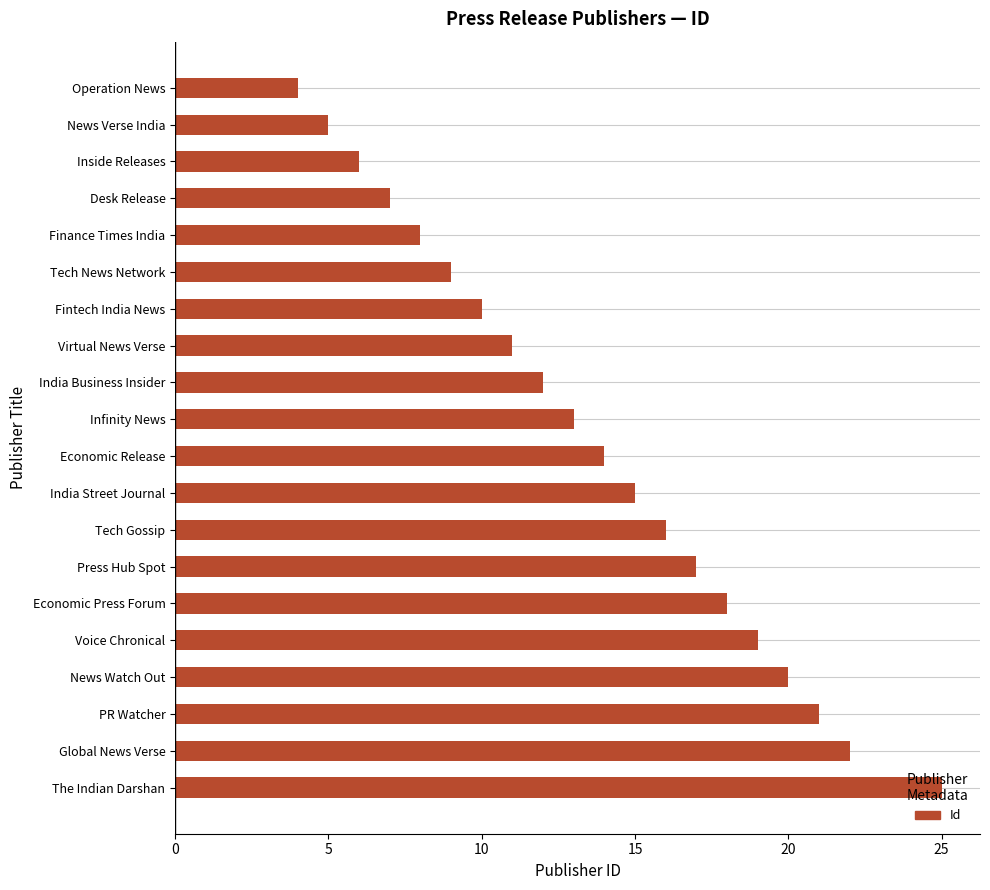

What position from the top is News Watch Out?

17